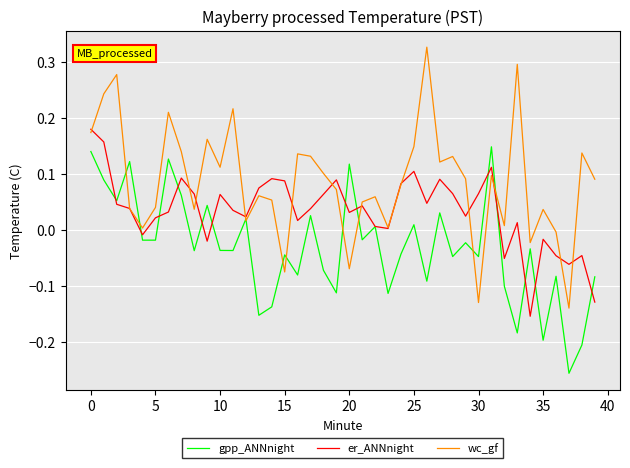

Which series has the widest spread of values?

wc_gf